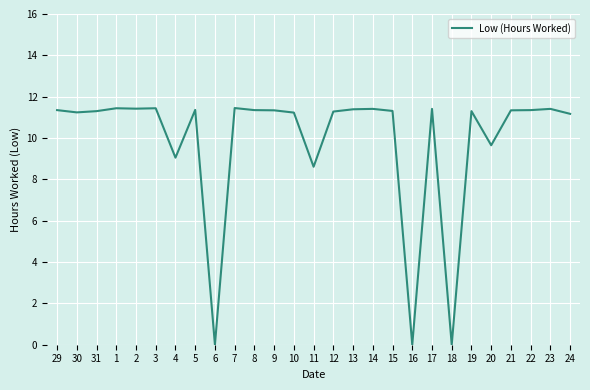

What is the sum of the values at 23 and 15?

22.7